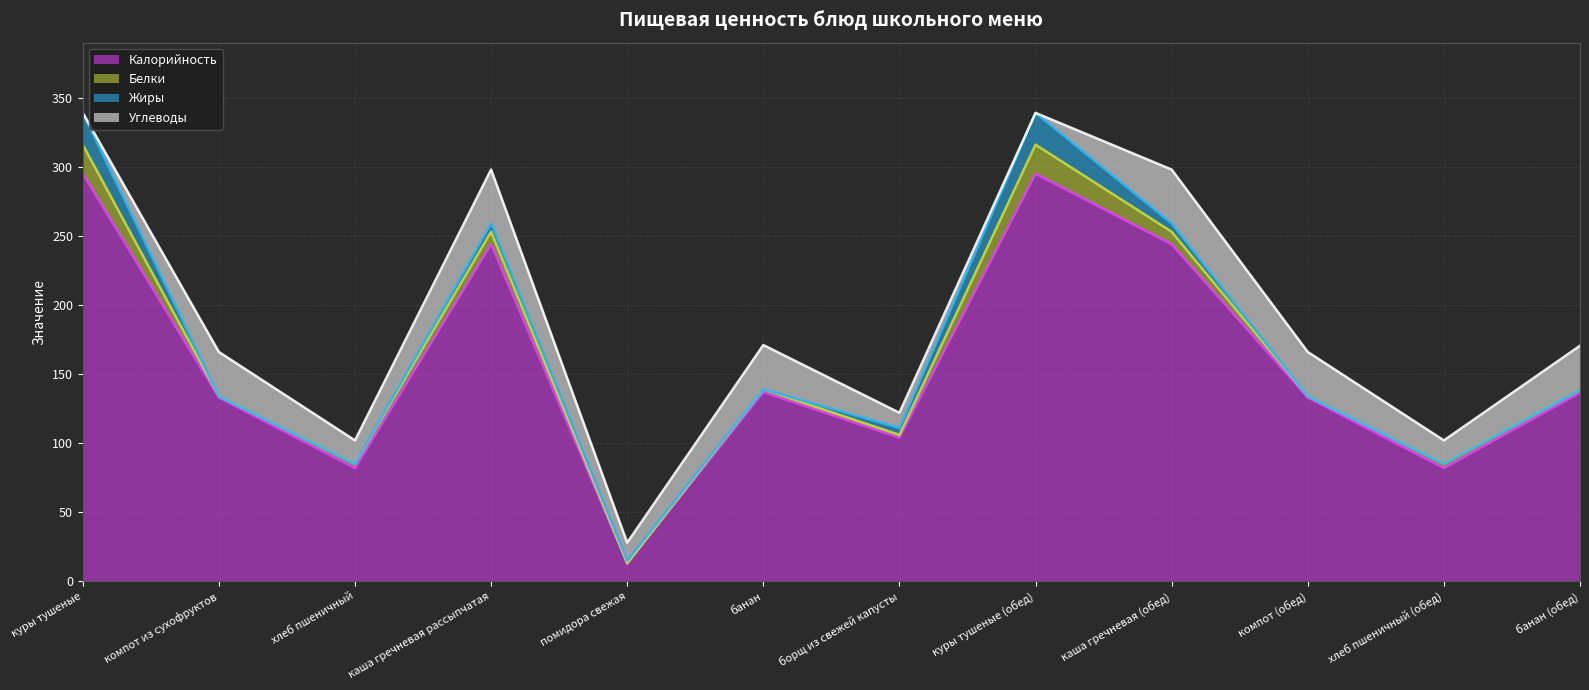

What is the lowest value of the Калорийность series?

13.0